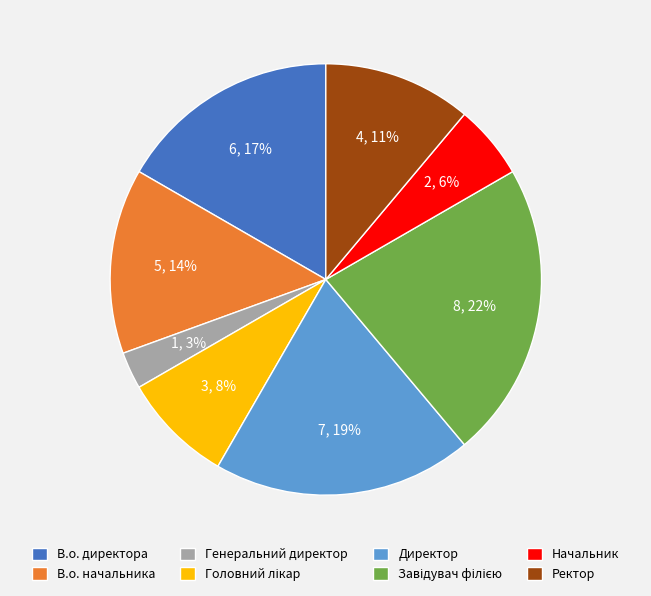

Is there any slice that represents more than half of the pie?

No